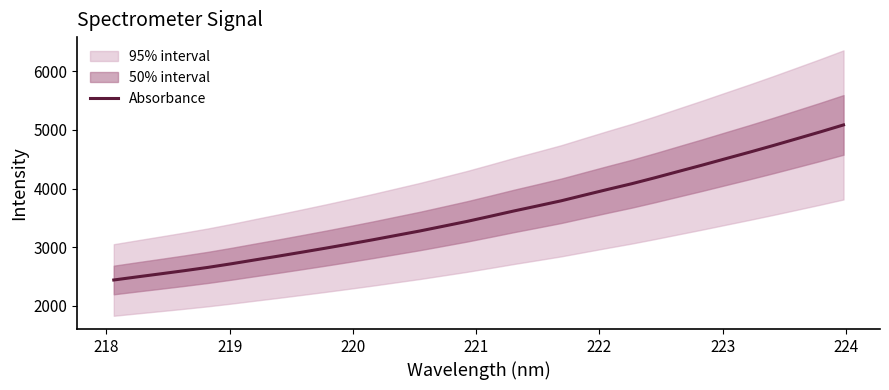

What is the highest value of the Absorbance series?

5084.9